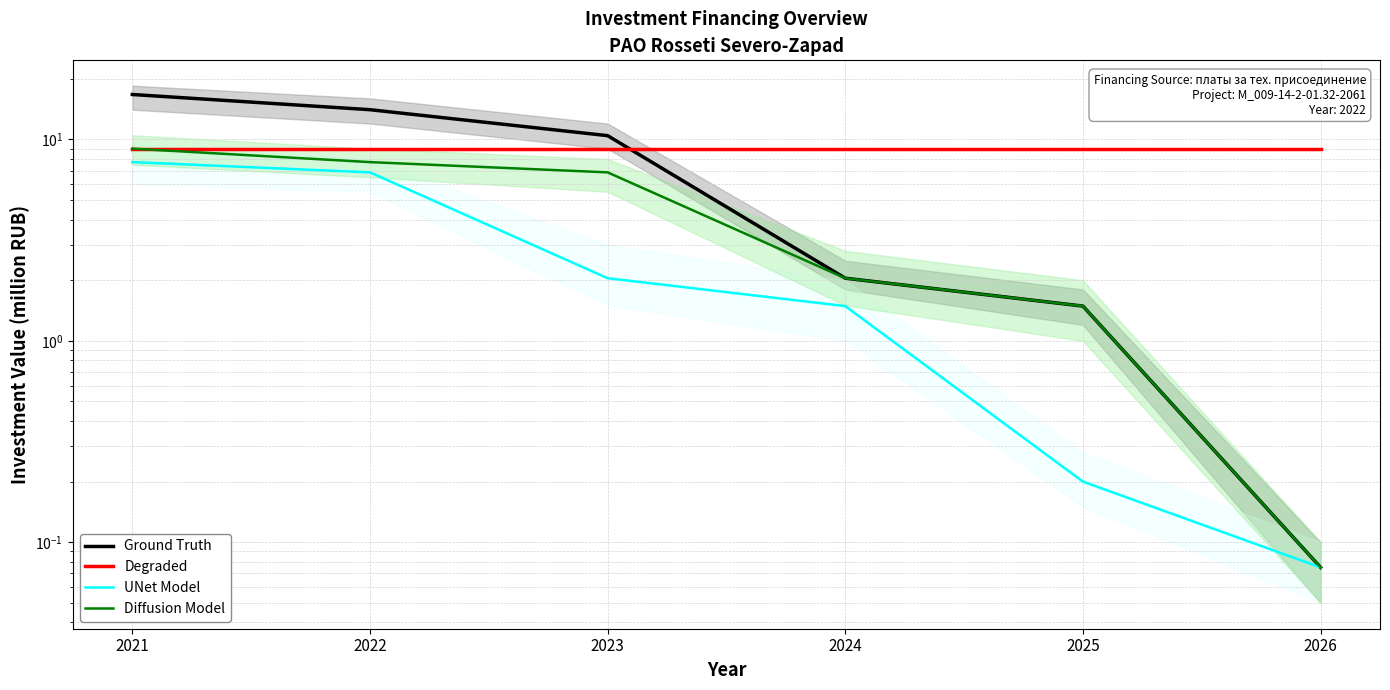

Which series changed the most between 2022 and 2024?

Ground Truth